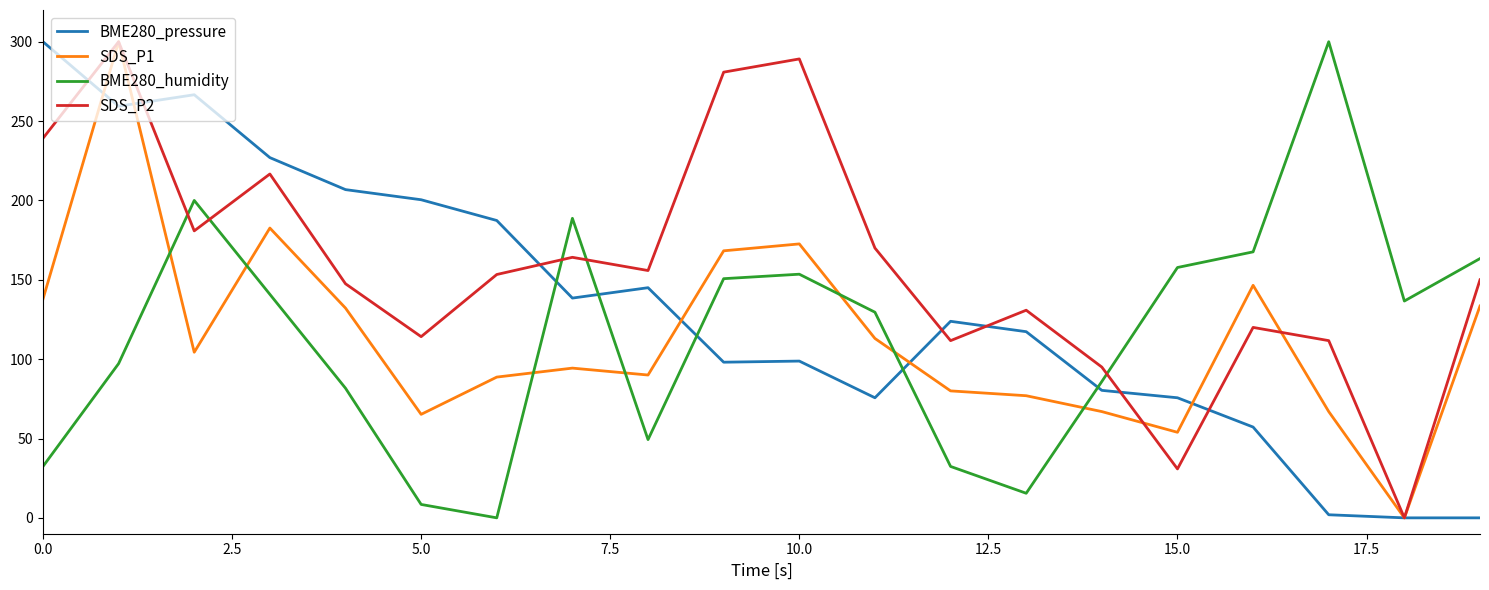

What is the highest value of the SDS_P1 series?

300.0